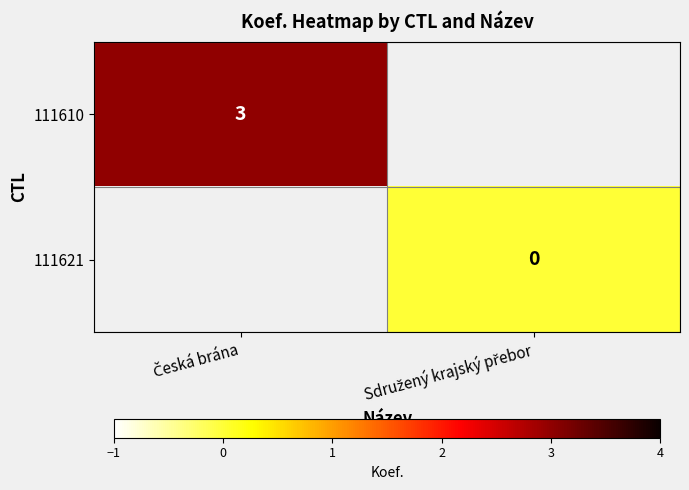

Count the number of categories in the chart.

2